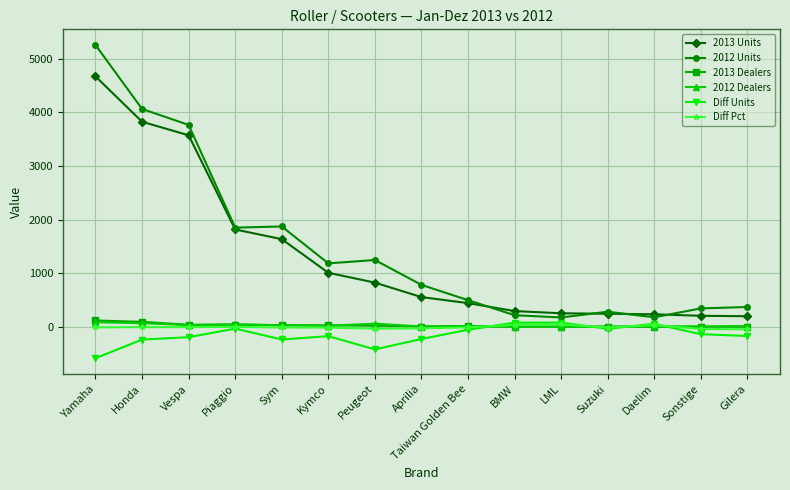

The 2013 Units series shows 3573.0 at Vespa. True or false?

True